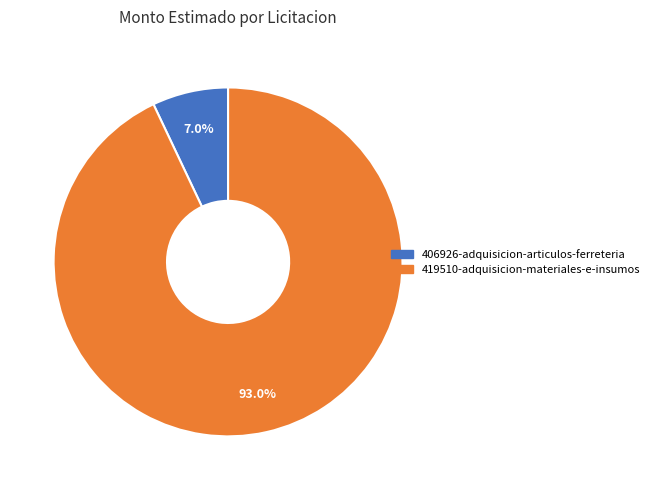

What portion of the pie excludes 419510-adquisicion-materiales-e-insumos?

7.0%